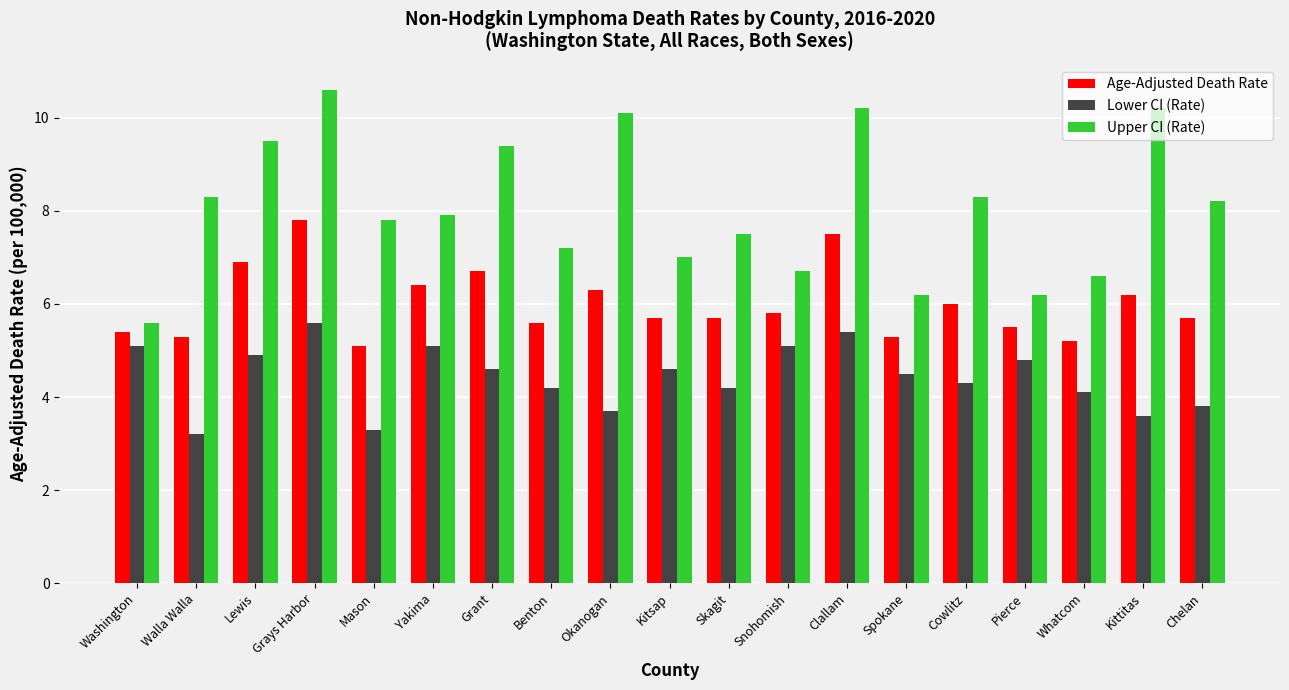

What are all the series names shown in the legend?

Age-Adjusted Death Rate, Lower CI (Rate), Upper CI (Rate)